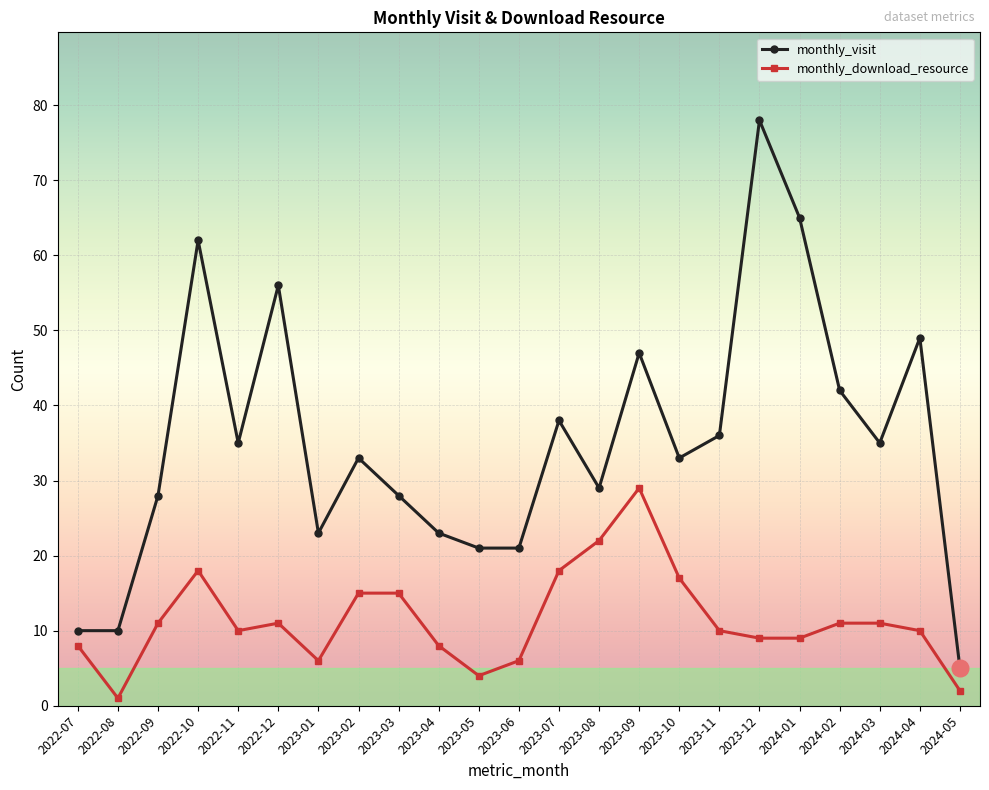

How many lines are shown in the chart?

2